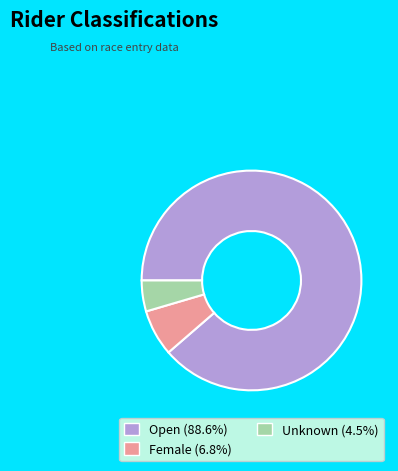

Do Female (6.8%) and Unknown (4.5%) together represent more than half of the pie?

No